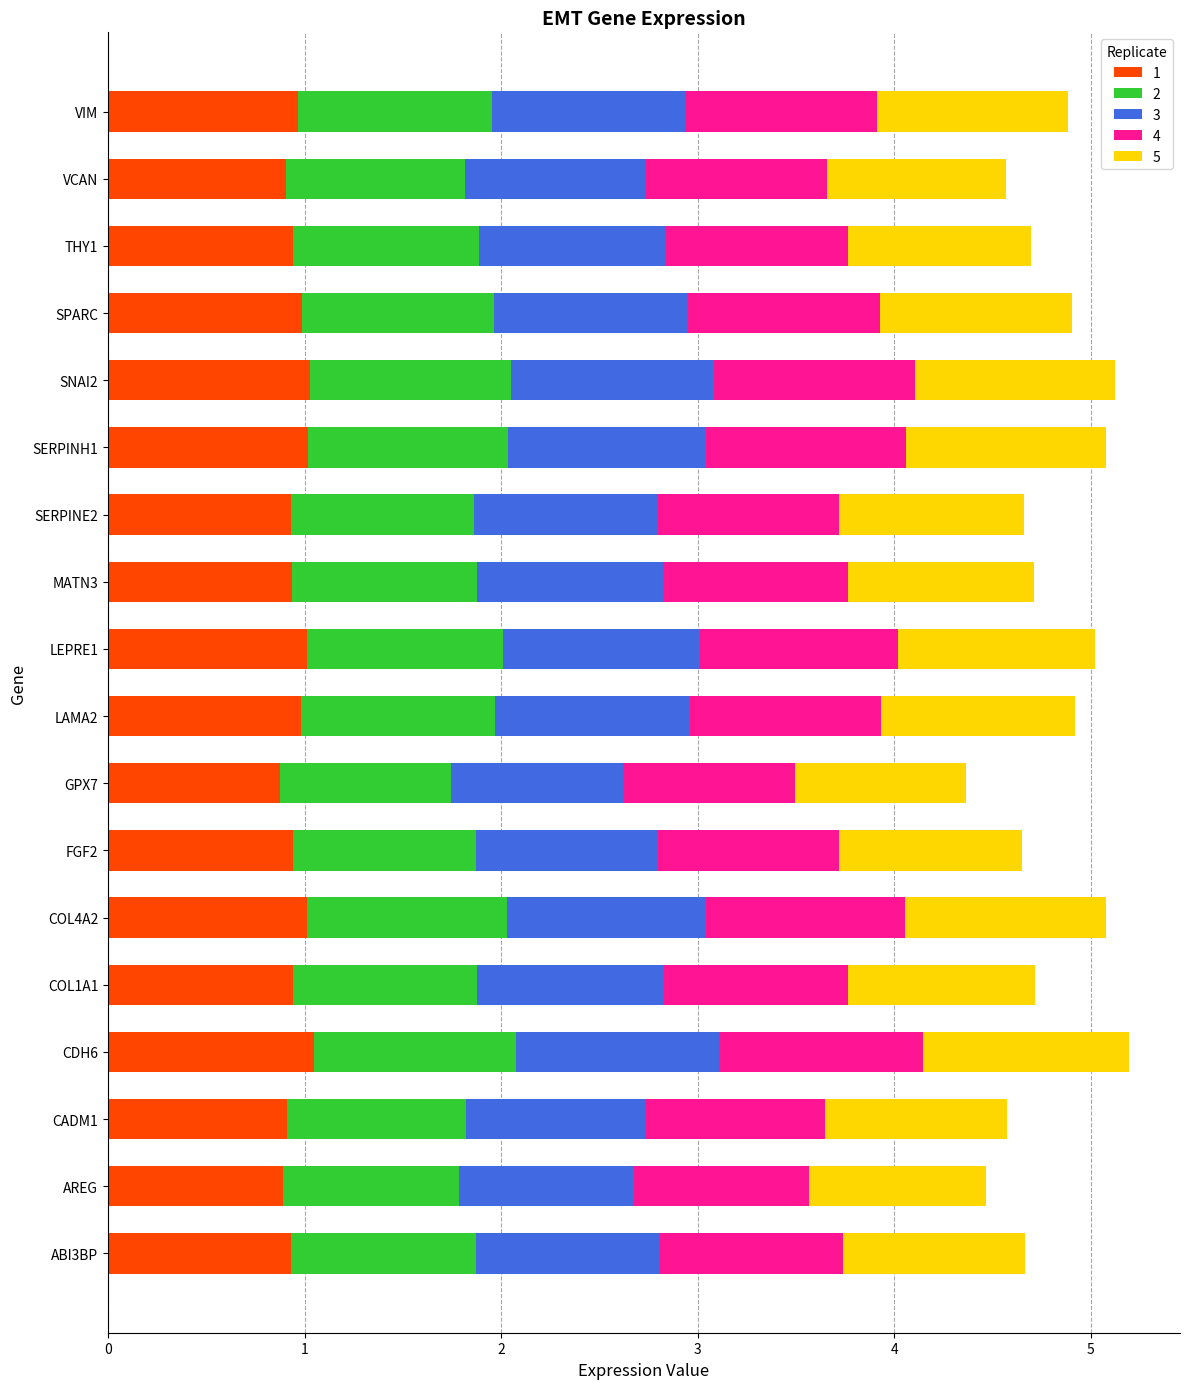

What is the minimum value for 1?

0.9